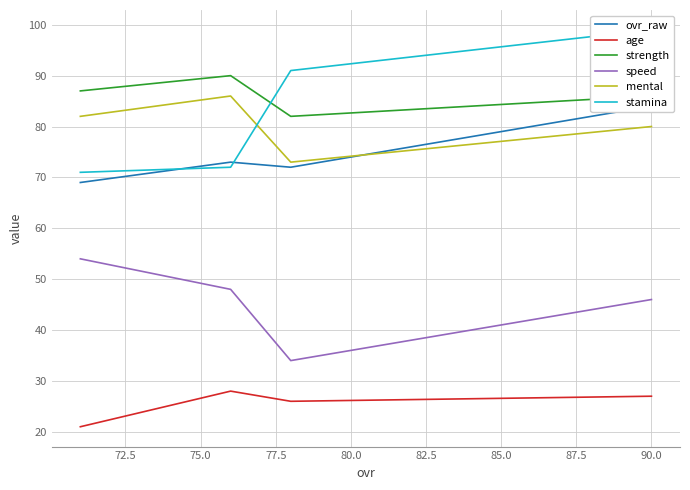

What is the difference between the maximum and second lowest values in the age series?

2